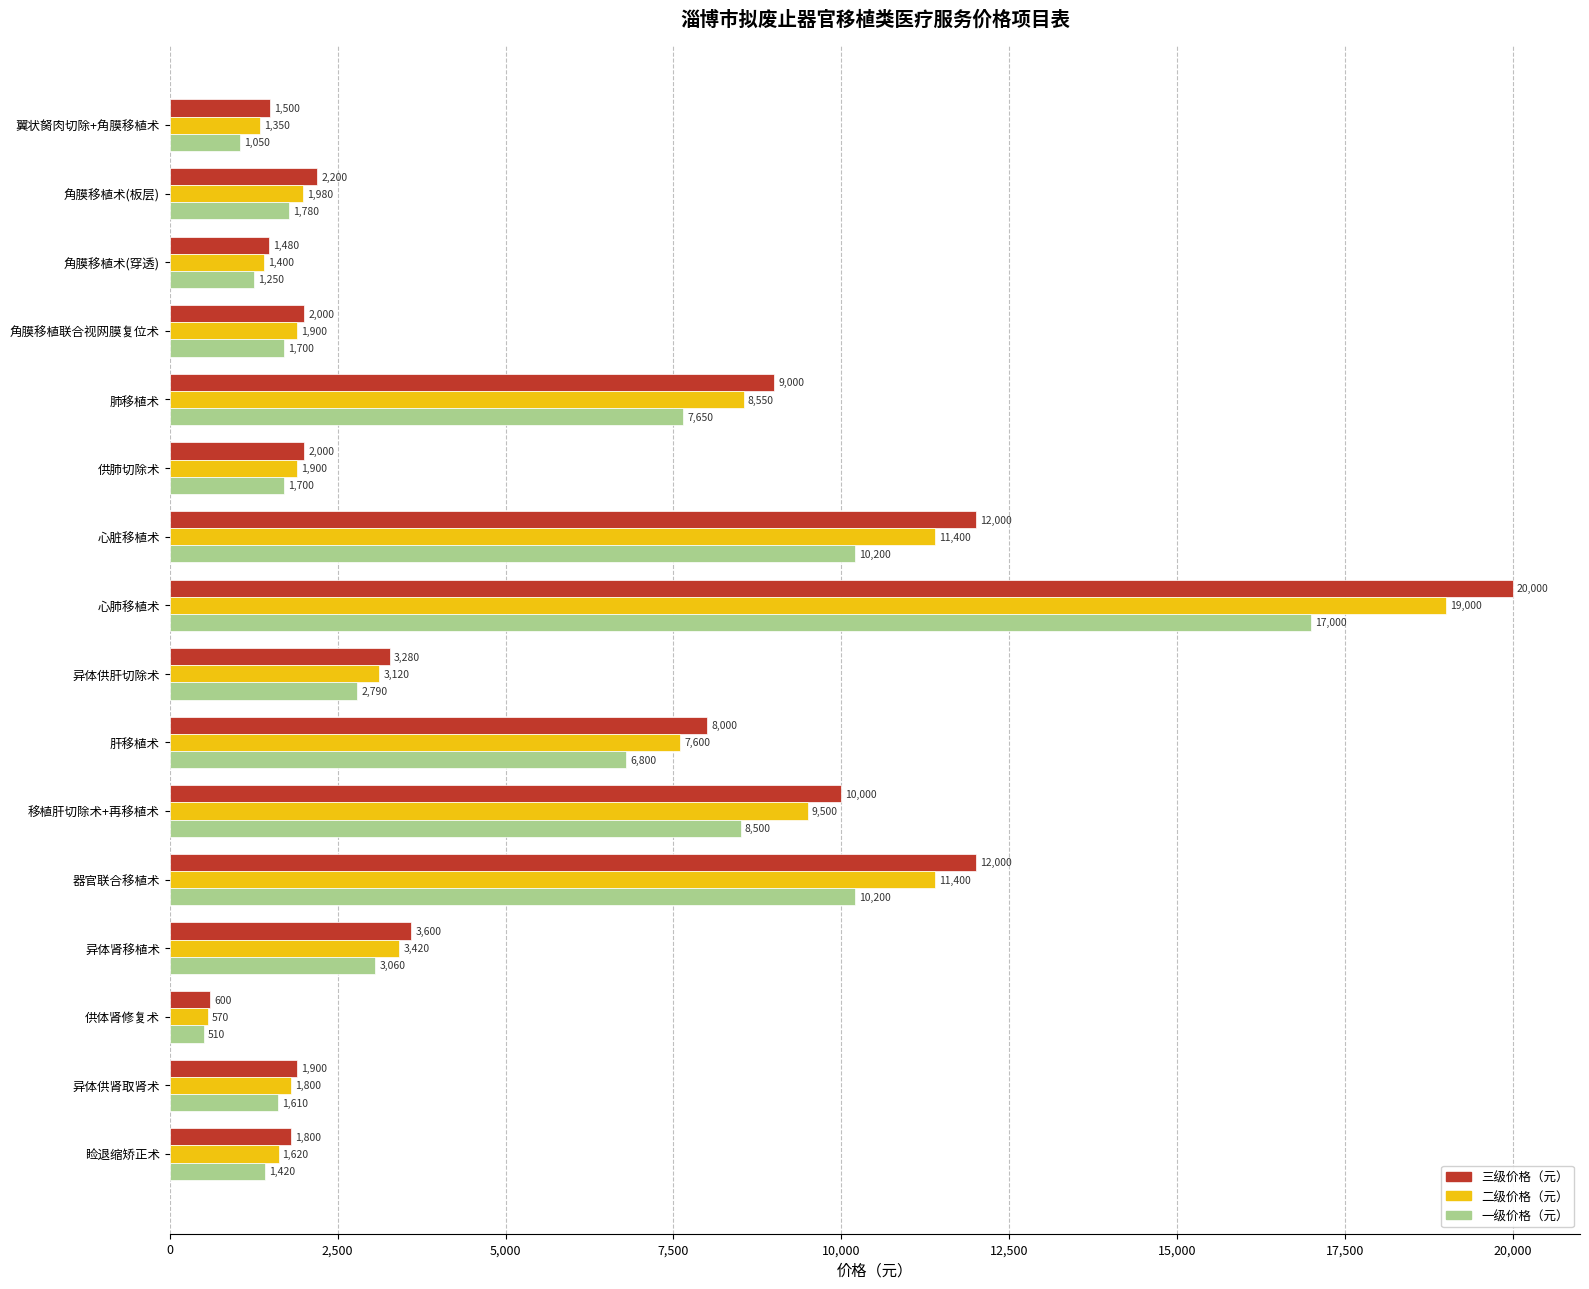

Where is 一级价格（元） nearest to the value 8755?

移植肝切除术+再移植术